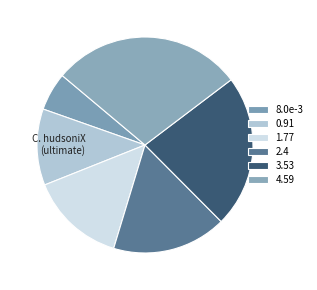

How many slices are in this pie chart?

6